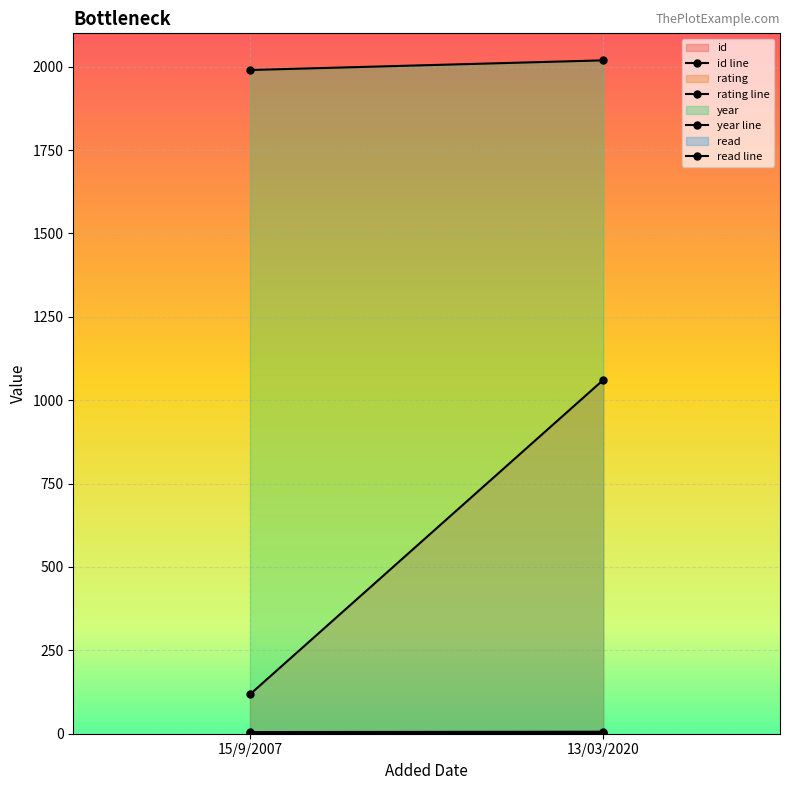

What is the difference between the rating values at 13/03/2020 and 15/9/2007?

1